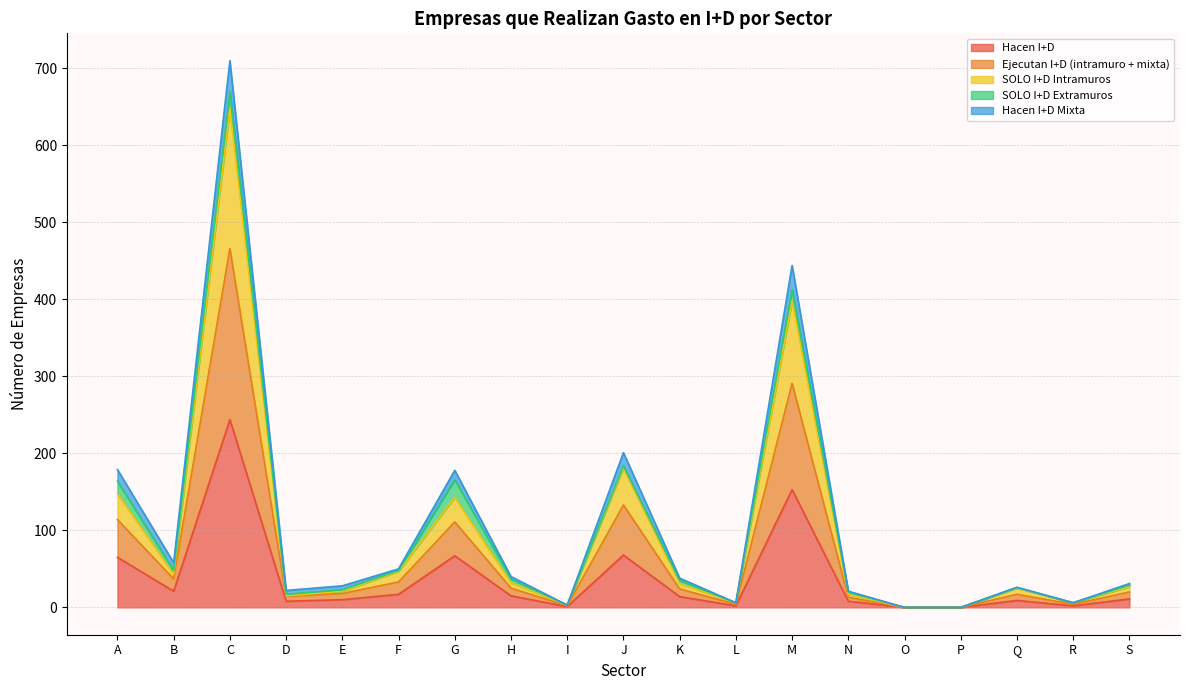

The SOLO I+D Intramuros series shows 4 at L. True or false?

True